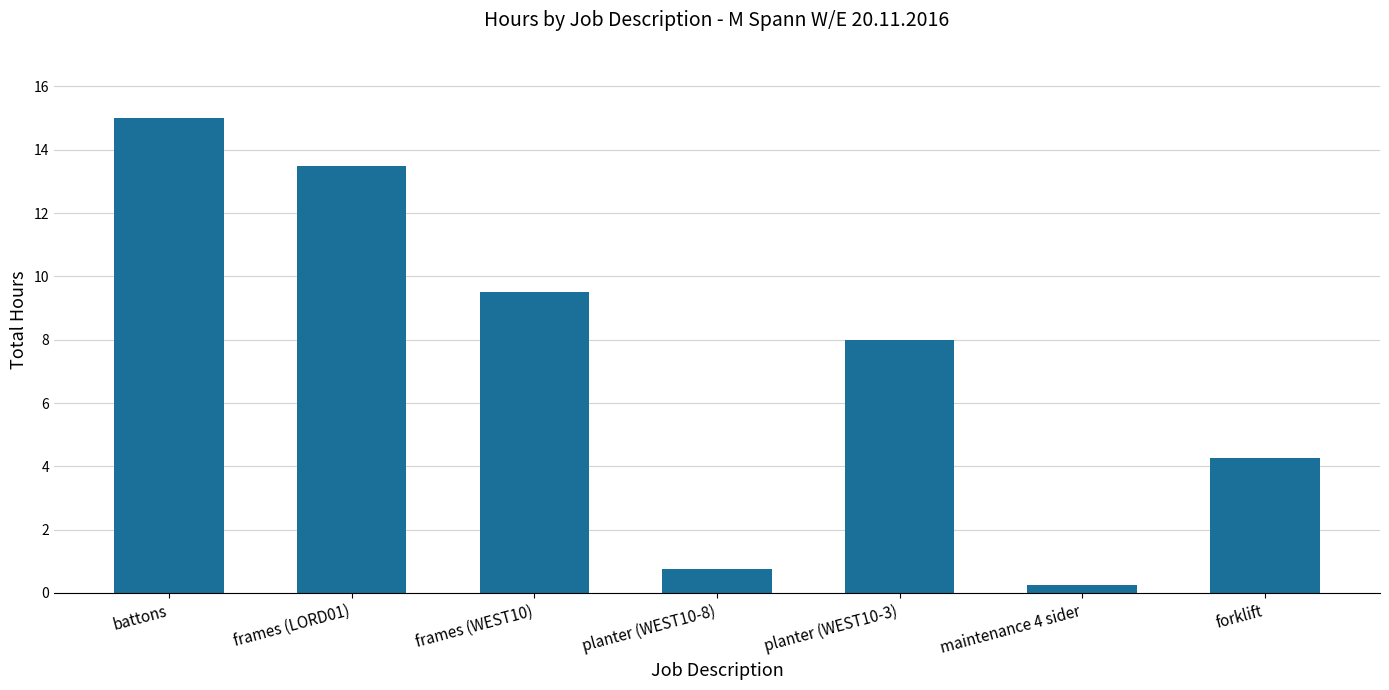

True or false: the data shows 21.9 at frames (LORD01).

False